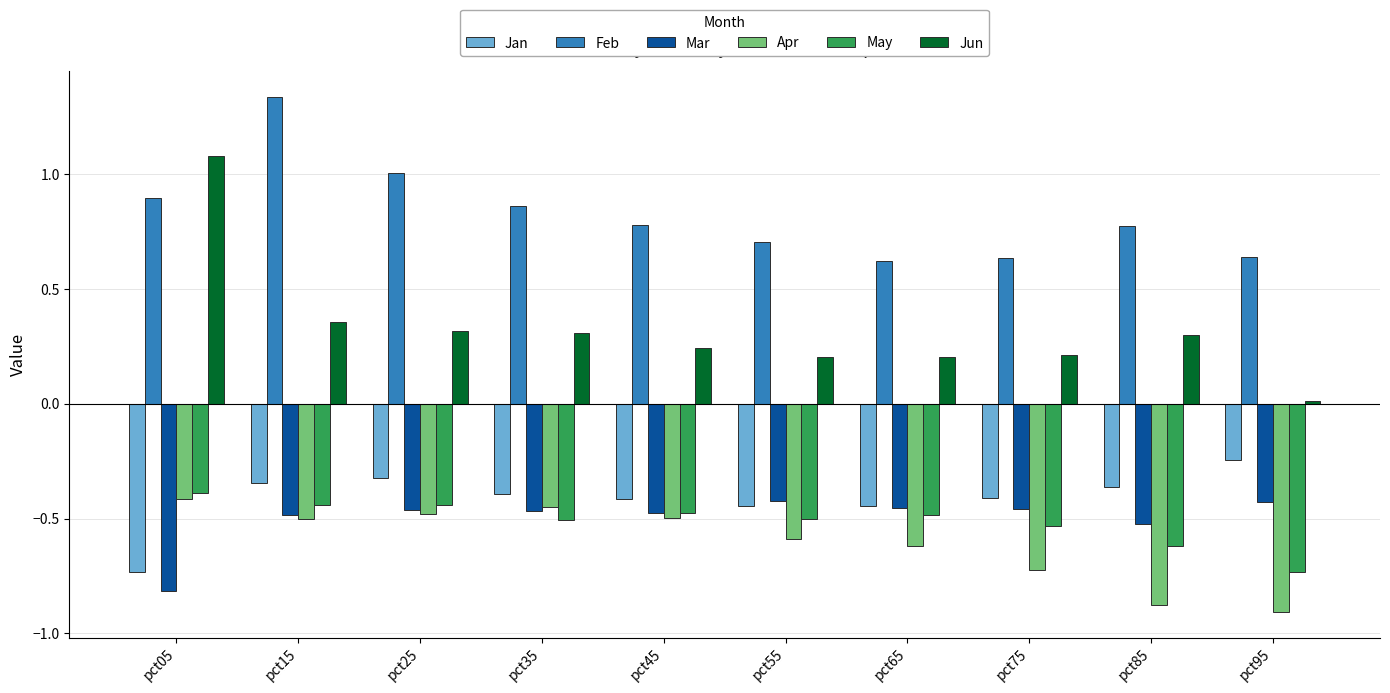

Which category has the highest value in the Jun series?

pct05